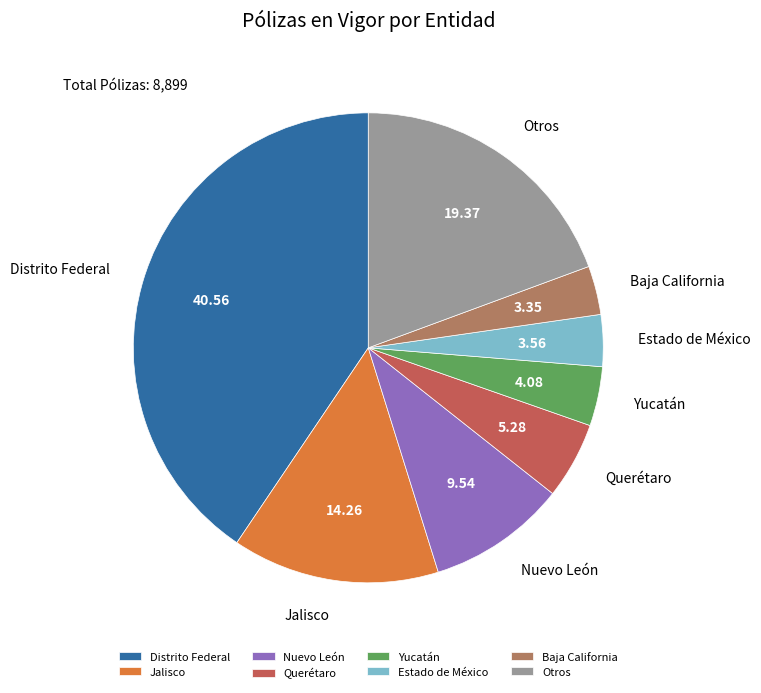

Is the sum of Yucatán and Distrito Federal greater than half?

No